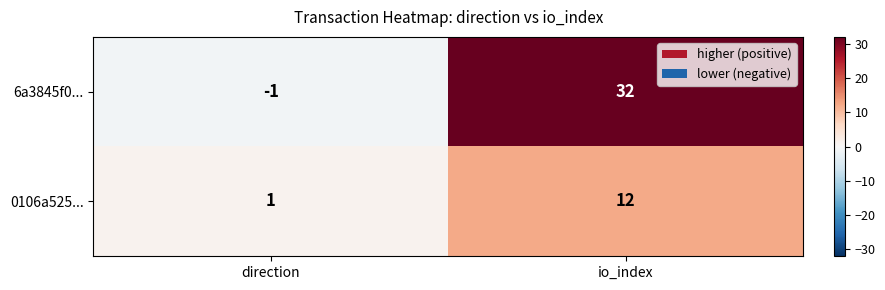

At io_index, list the series in order from smallest to largest.

0106a525..., 6a3845f0...